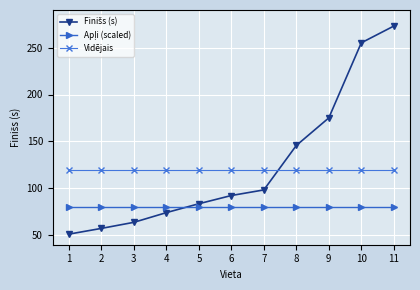

The value of Vidējais at 5 is 211.0. True or false?

False